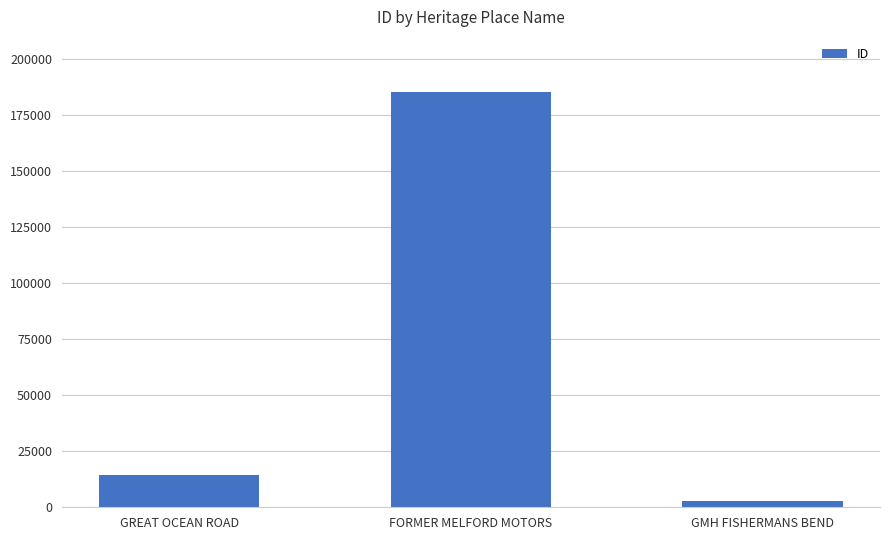

What is the change in value from GREAT OCEAN ROAD to FORMER MELFORD MOTORS?

+171023